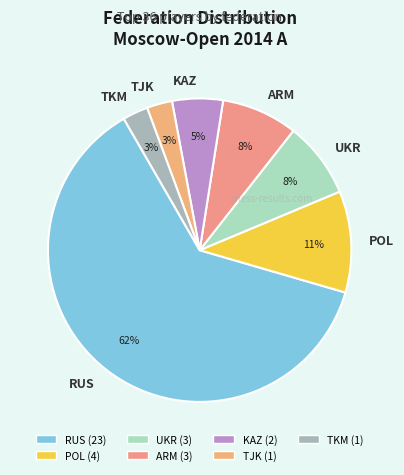

Is the sum of TKM and RUS greater than half?

Yes